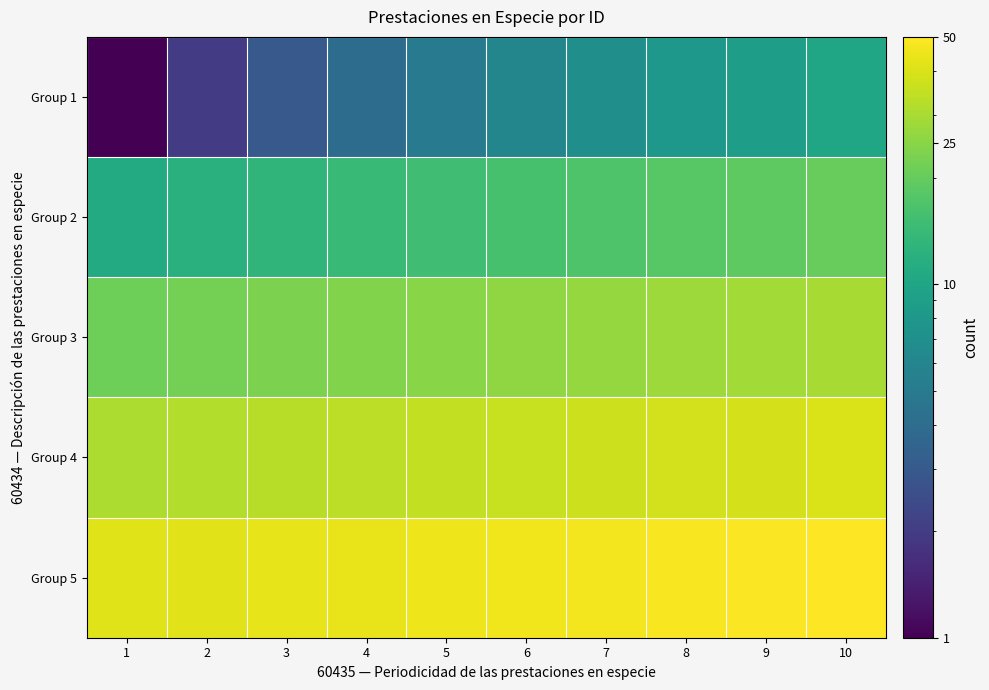

Reading right to left, list all the values displayed in this chart.

Group 1: 10=10	9=9	8=8	7=7	6=6	5=5	4=4	3=3	2=2	1=1
Group 2: 10=20	9=19	8=18	7=17	6=16	5=15	4=14	3=13	2=12	1=11
Group 3: 10=30	9=29	8=28	7=27	6=26	5=25	4=24	3=23	2=22	1=21
Group 4: 10=40	9=39	8=38	7=37	6=36	5=35	4=34	3=33	2=32	1=31
Group 5: 10=50	9=49	8=48	7=47	6=46	5=45	4=44	3=43	2=42	1=41